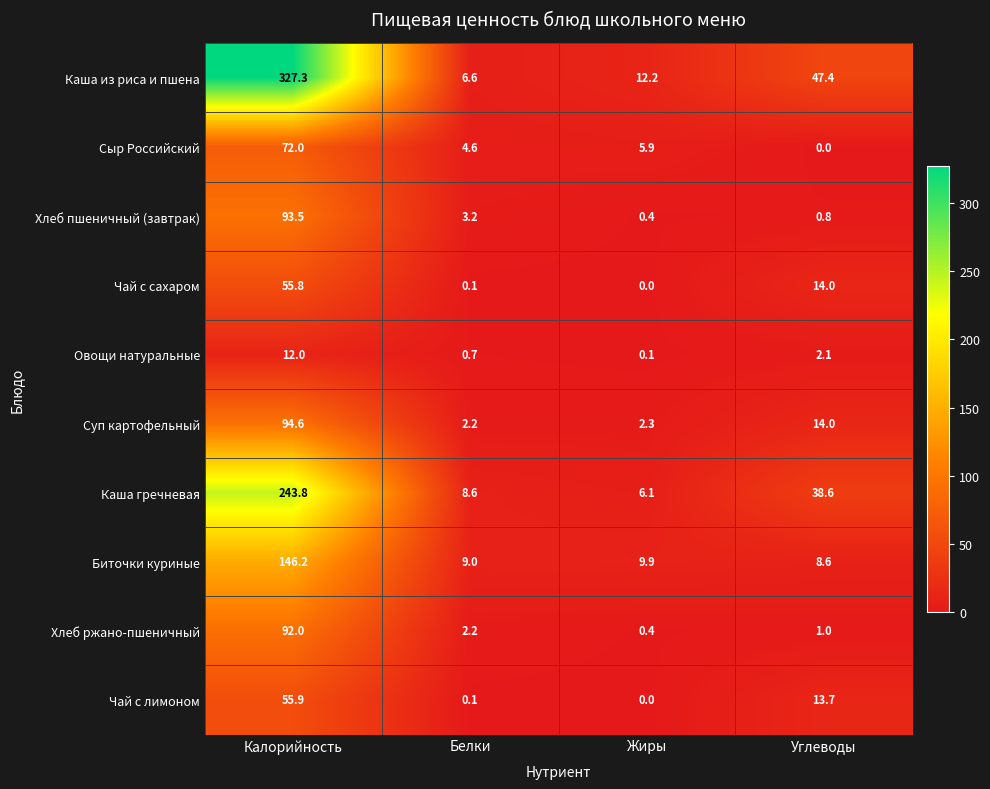

List the labels in order of Чай с сахаром value, largest first.

Калорийность, Углеводы, Белки, Жиры